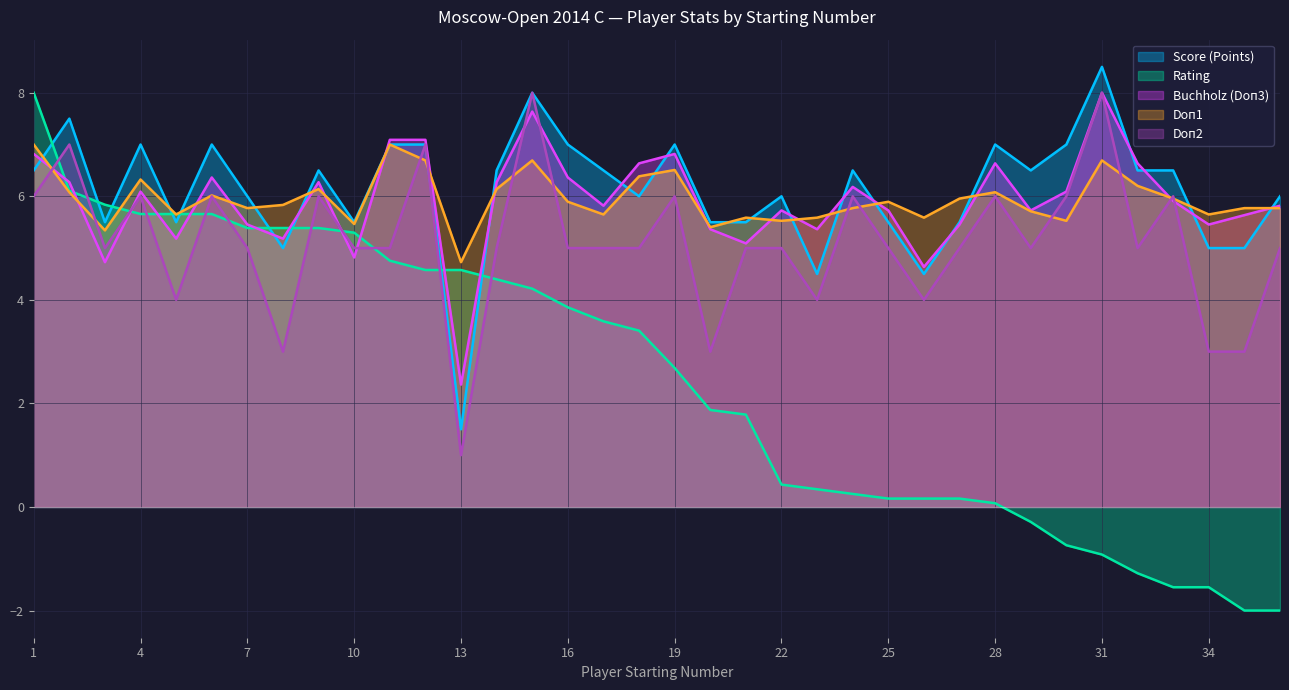

What is the lowest value of the Score (Points) series?

1.5